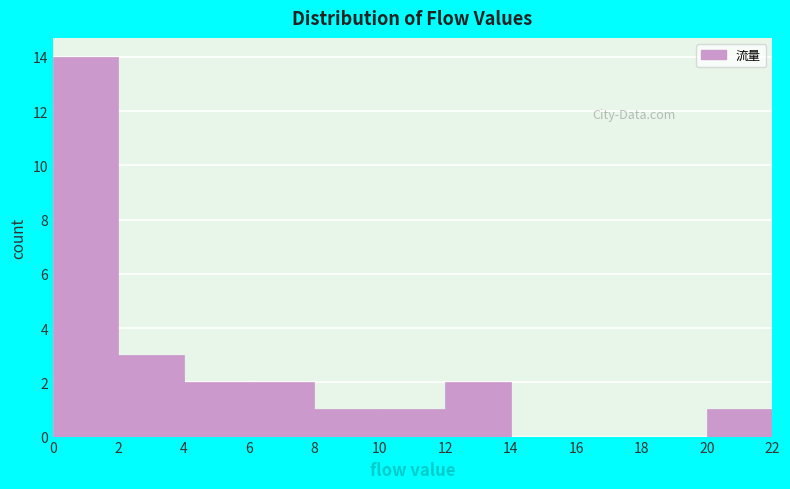

Which range on the x-axis has the tallest bar?

0 to 2